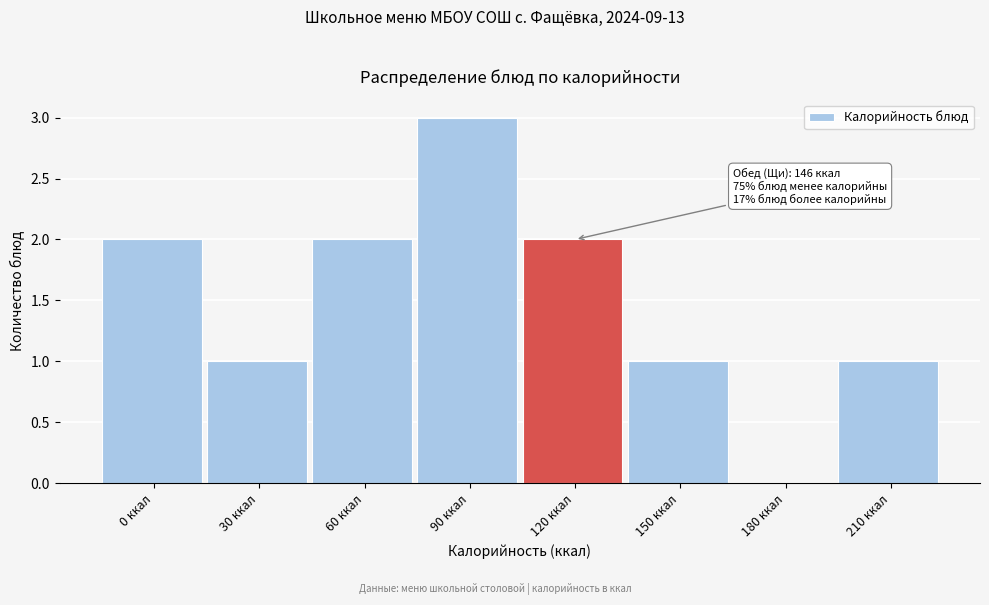

Reading left to right, what are all the values shown in this chart?

0 ккал=2	30 ккал=1	60 ккал=2	90 ккал=3	120 ккал=2	150 ккал=1	180 ккал=0	210 ккал=1